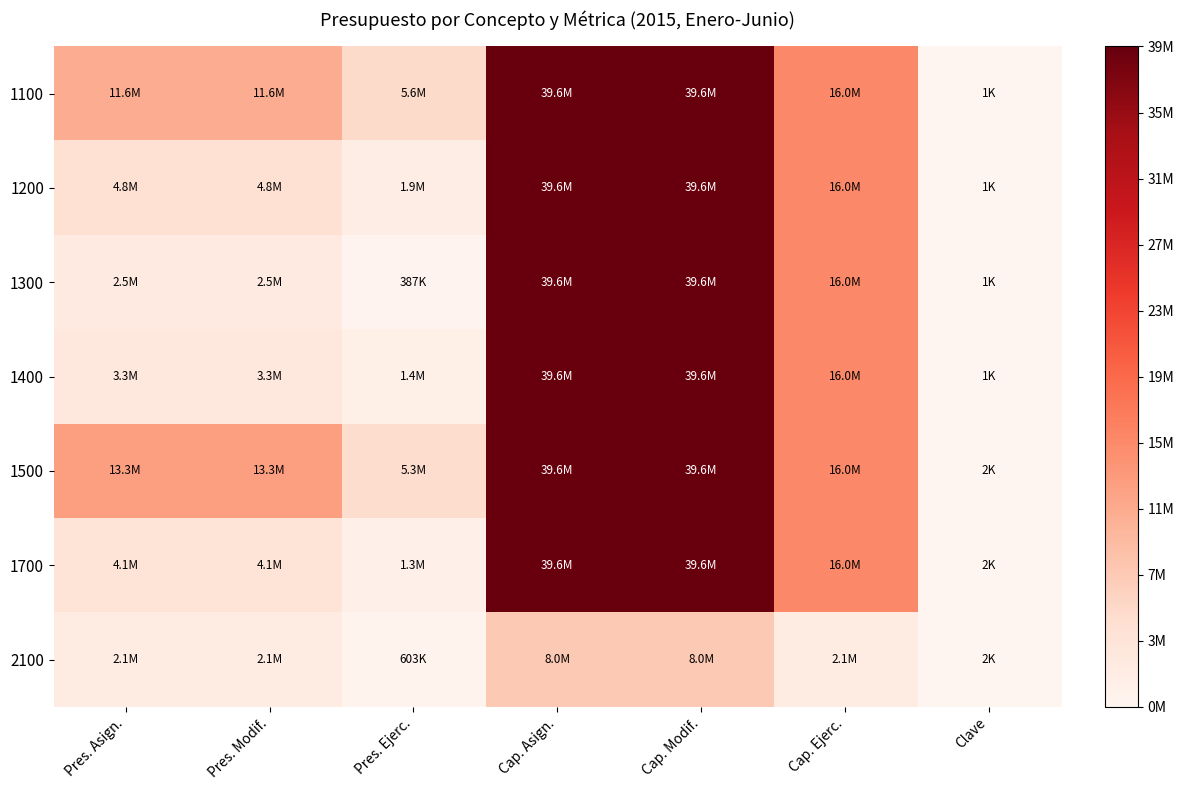

Reading right to left, transcribe all the data shown in this chart.

1100: Clave=0.0	Cap. Ejerc.=0.4	Cap. Modif.=1.0	Cap. Asign.=1.0	Pres. Ejerc.=0.1	Pres. Modif.=0.3	Pres. Asign.=0.3
1200: Clave=0.0	Cap. Ejerc.=0.4	Cap. Modif.=1.0	Cap. Asign.=1.0	Pres. Ejerc.=0.0	Pres. Modif.=0.1	Pres. Asign.=0.1
1300: Clave=0.0	Cap. Ejerc.=0.4	Cap. Modif.=1.0	Cap. Asign.=1.0	Pres. Ejerc.=0.0	Pres. Modif.=0.1	Pres. Asign.=0.1
1400: Clave=0.0	Cap. Ejerc.=0.4	Cap. Modif.=1.0	Cap. Asign.=1.0	Pres. Ejerc.=0.0	Pres. Modif.=0.1	Pres. Asign.=0.1
1500: Clave=0.0	Cap. Ejerc.=0.4	Cap. Modif.=1.0	Cap. Asign.=1.0	Pres. Ejerc.=0.1	Pres. Modif.=0.3	Pres. Asign.=0.3
1700: Clave=0.0	Cap. Ejerc.=0.4	Cap. Modif.=1.0	Cap. Asign.=1.0	Pres. Ejerc.=0.0	Pres. Modif.=0.1	Pres. Asign.=0.1
2100: Clave=0.0	Cap. Ejerc.=0.1	Cap. Modif.=0.2	Cap. Asign.=0.2	Pres. Ejerc.=0.0	Pres. Modif.=0.1	Pres. Asign.=0.1